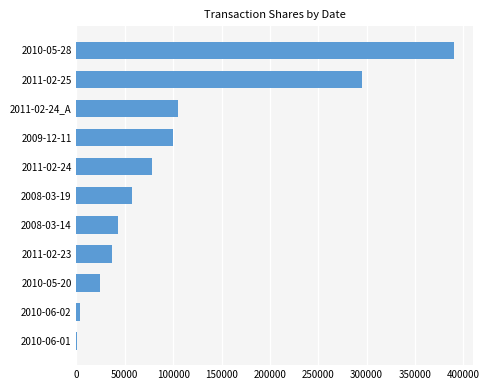

Is it true that the value at 2010-05-28 is 245810?

False